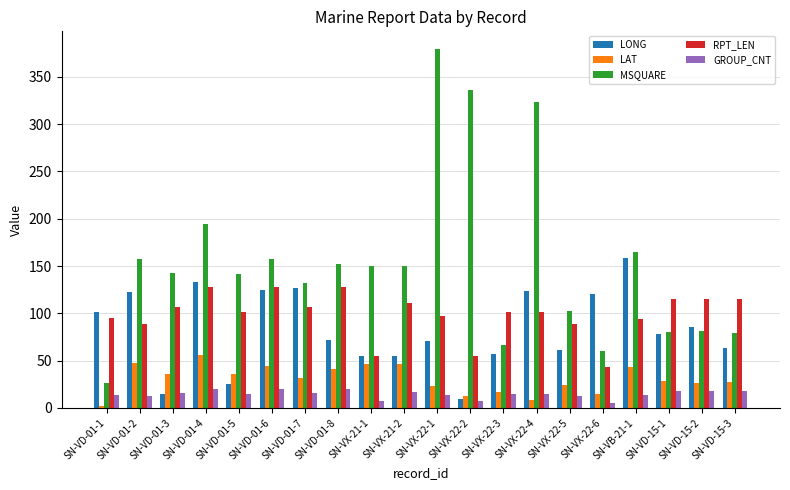

What is the label of the 16th bar from the right?

SN-VD-01-5